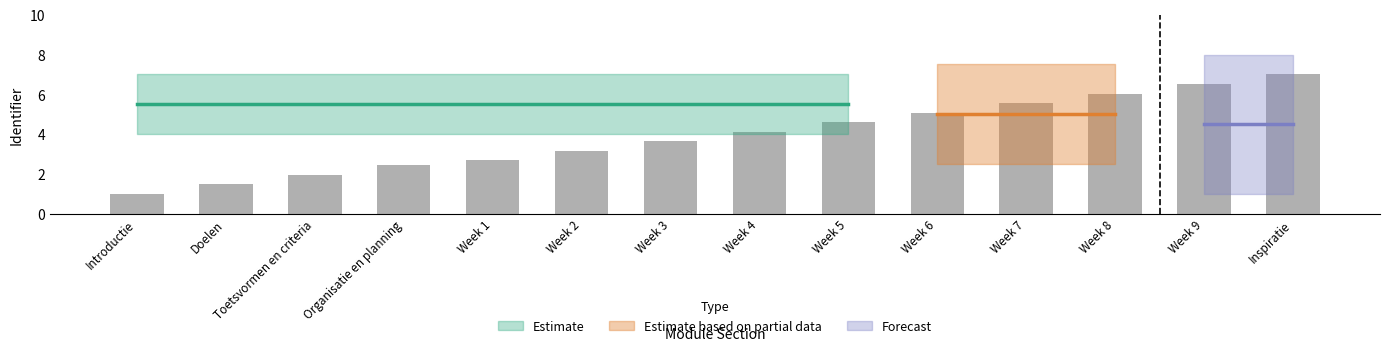

Reading left to right, list all the values displayed in this chart.

Introductie=1.0	Doelen=1.5	Toetsvormen en criteria=2.0	Organisatie en planning=2.4	Week 1=2.7	Week 2=3.2	Week 3=3.6	Week 4=4.1	Week 5=4.6	Week 6=5.1	Week 7=5.6	Week 8=6.0	Week 9=6.5	Inspiratie=7.0